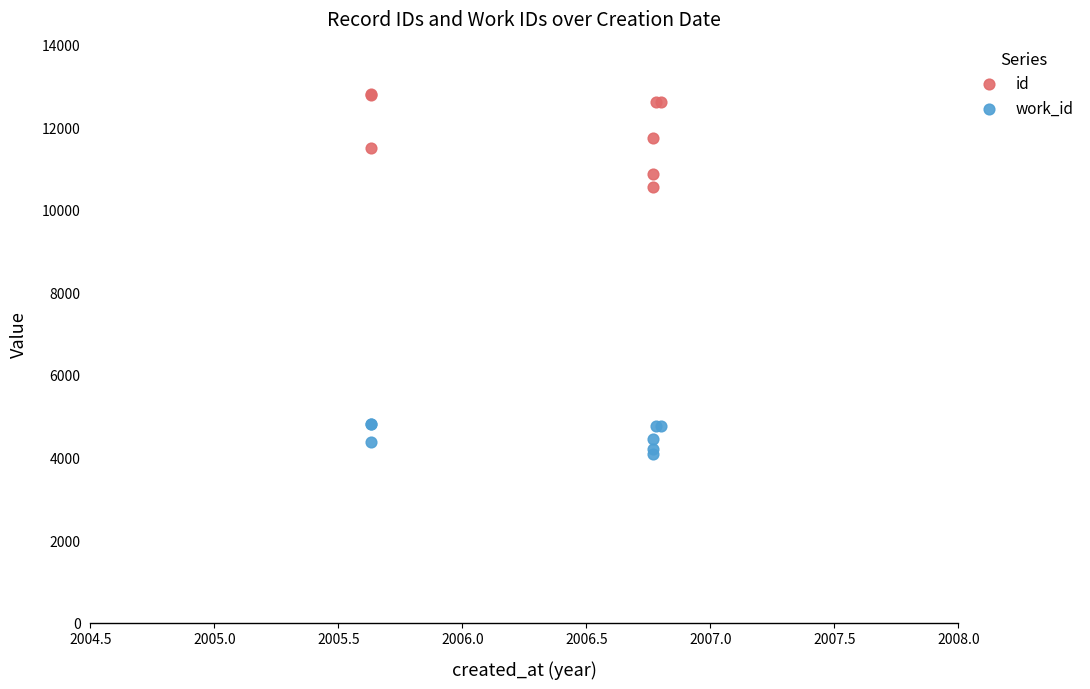

Which series has the largest Y range (max minus min)?

id